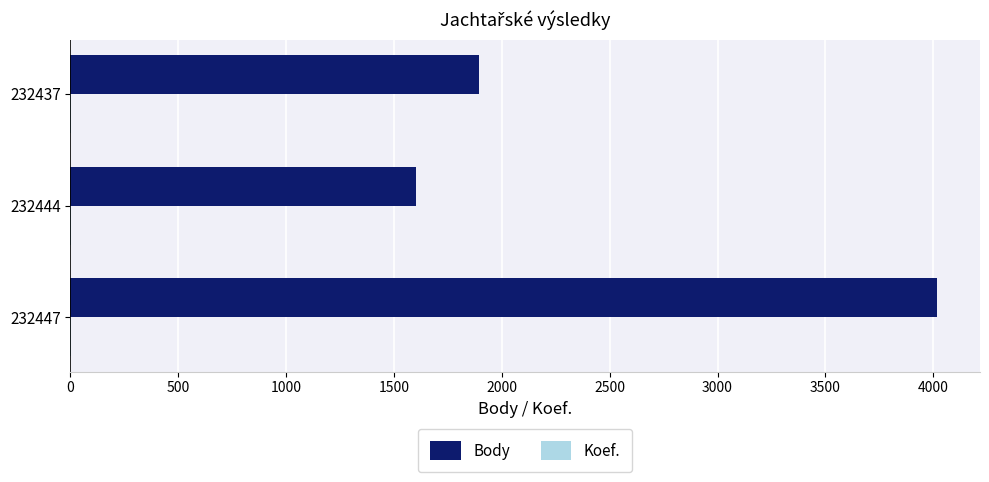

The value of Body at 232447 is 4016. True or false?

True